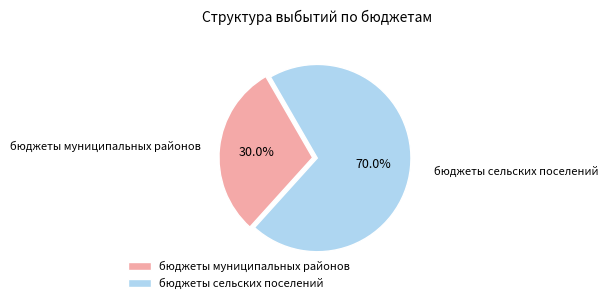

To the nearest percent, what portion does бюджеты муниципальных районов represent?

30%